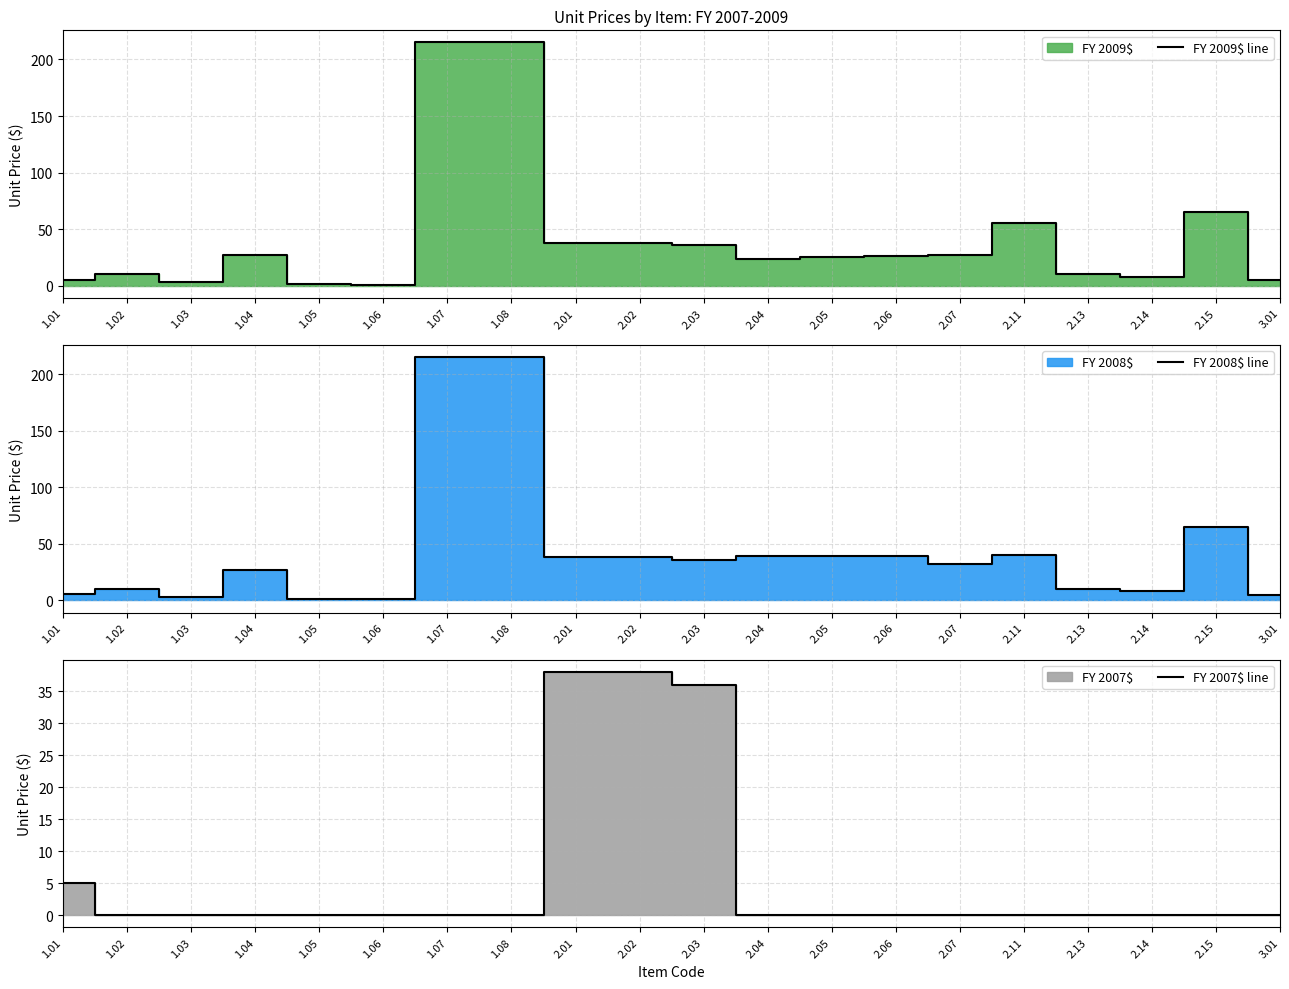

Where is FY 2009$ line nearest to the value 108?

2.15